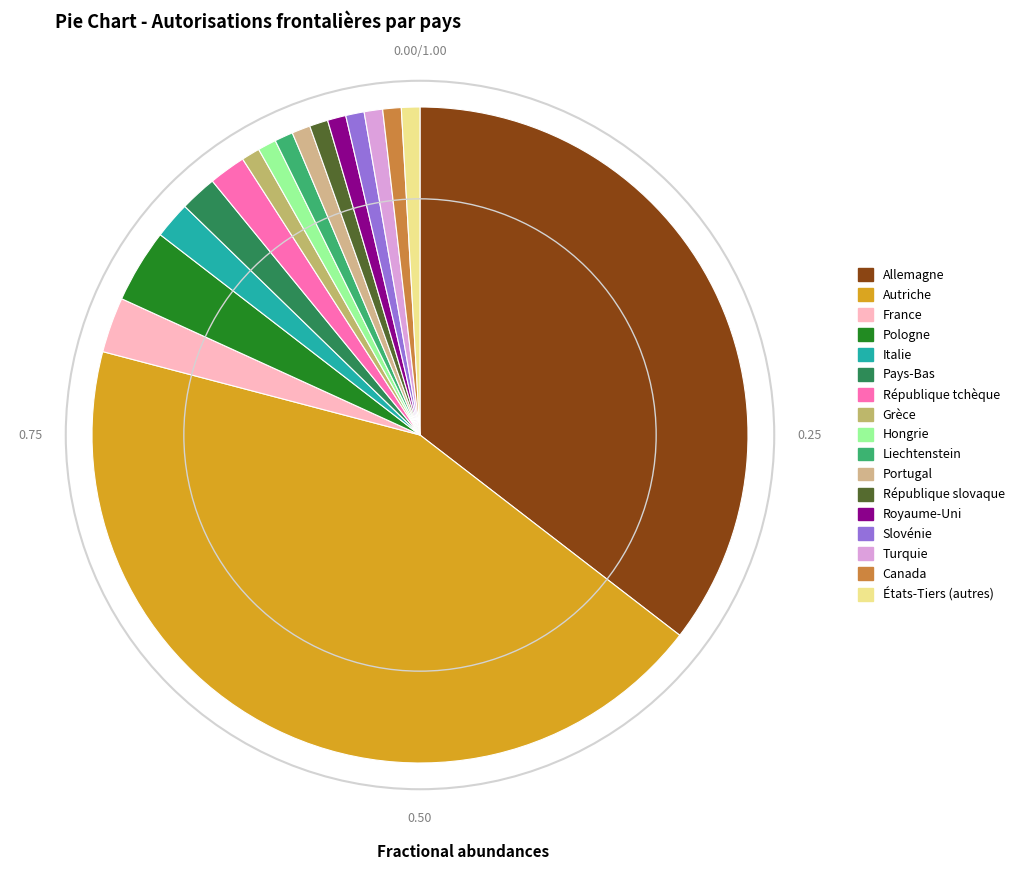

Is it true that Portugal is 14% of the pie?

False